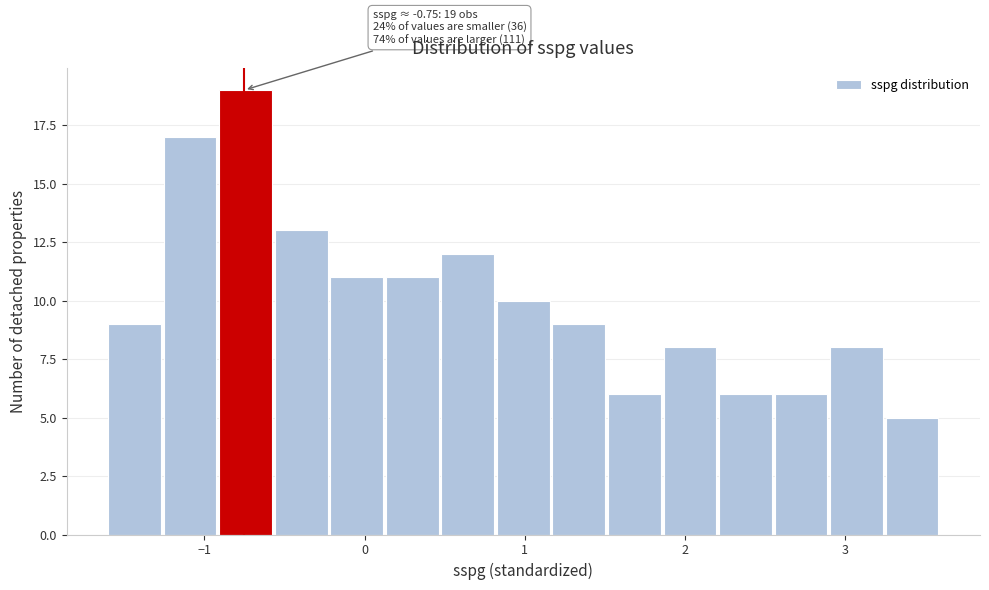

Read against the x-axis, roughly where is the centre of the tallest bar?

-0.7